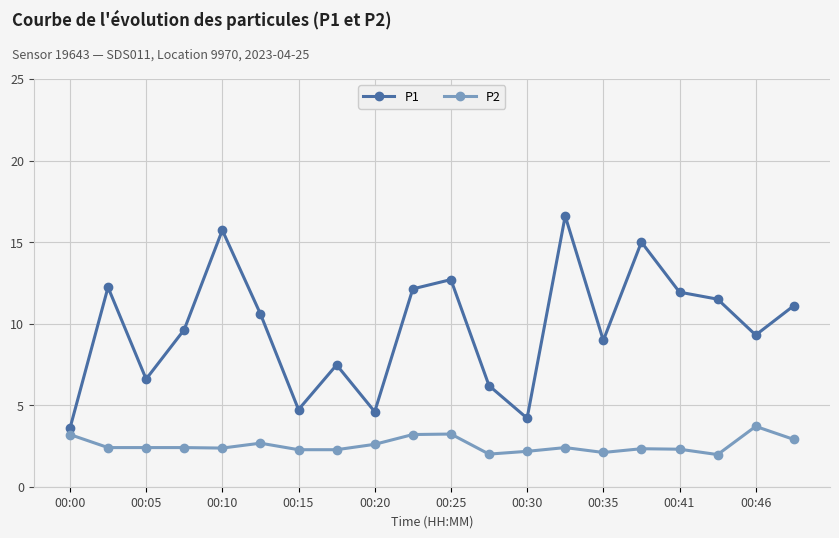

Which series has the widest spread of values?

P1